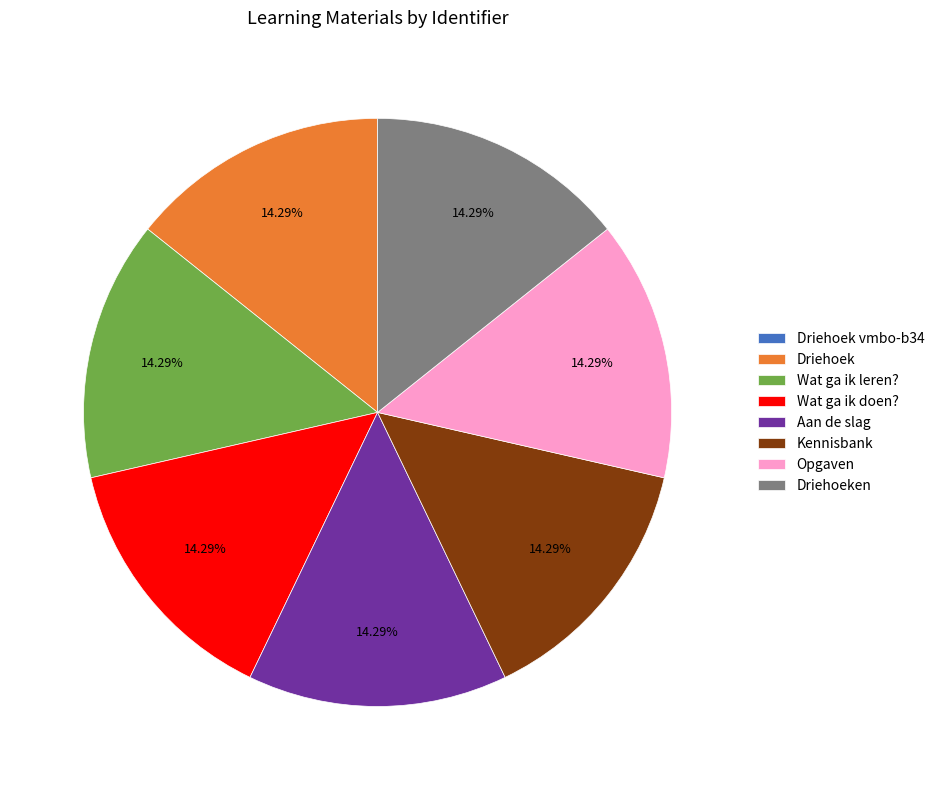

Approximately how many times larger is the value at Driehoeken compared to Wat ga ik doen??

1.0